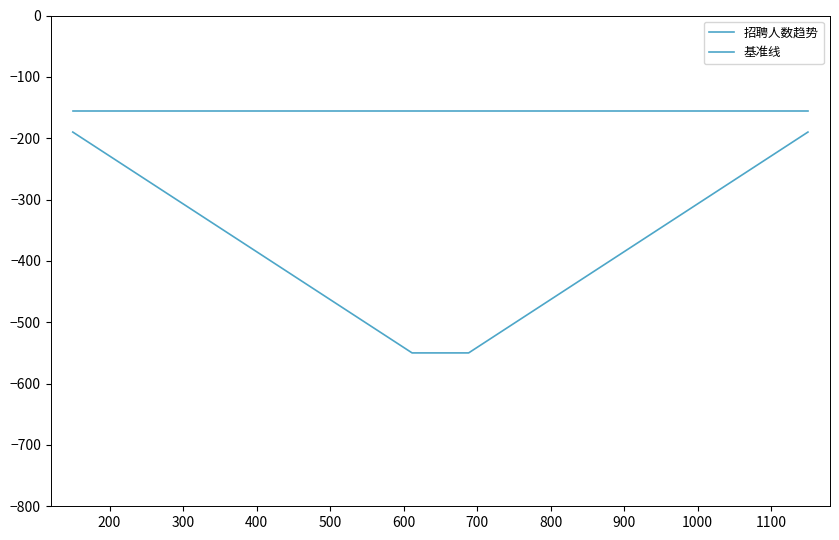

What is the label of the 10th point from the left?

1100